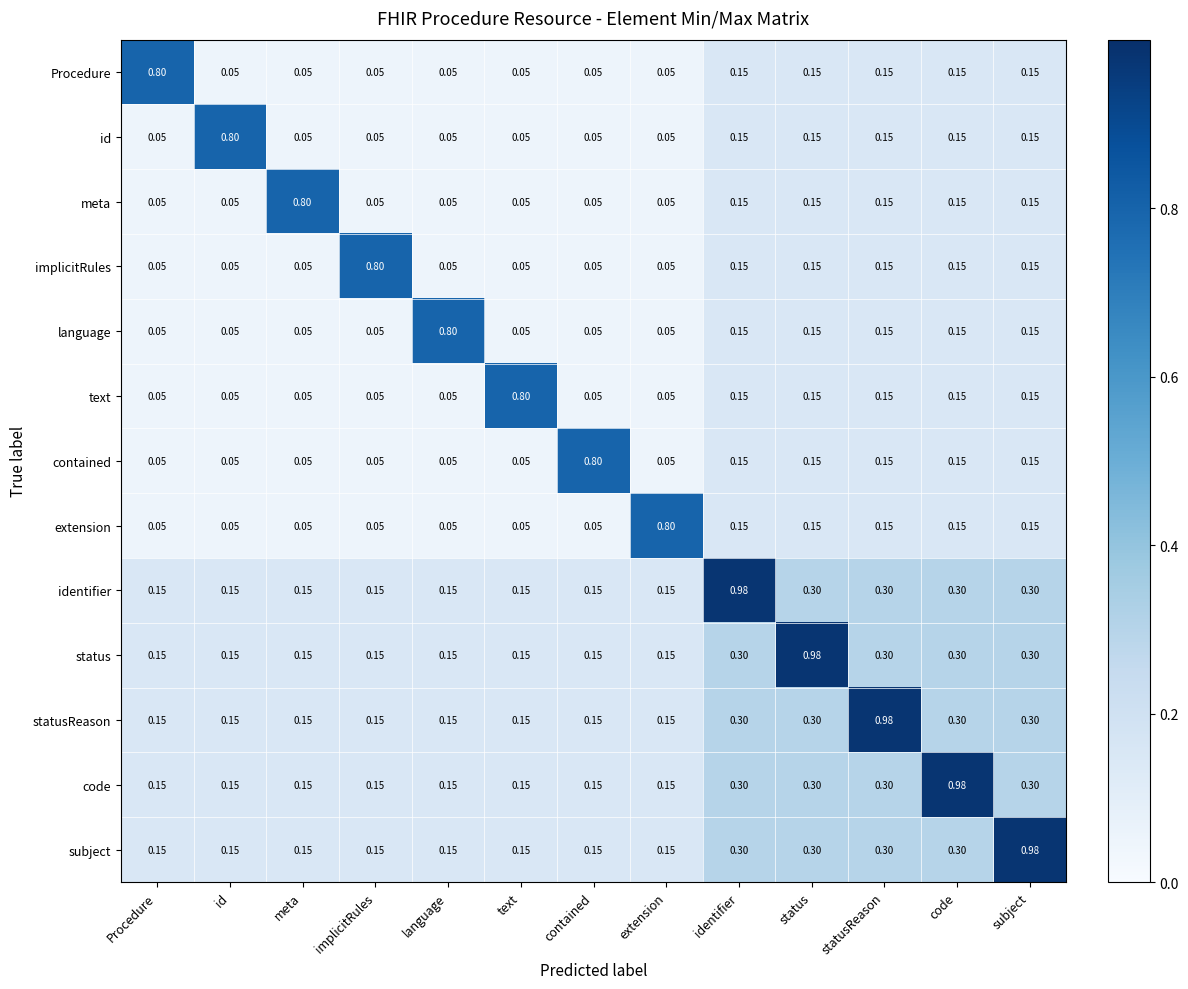

Between implicitRules and status, which series saw the biggest shift?

status